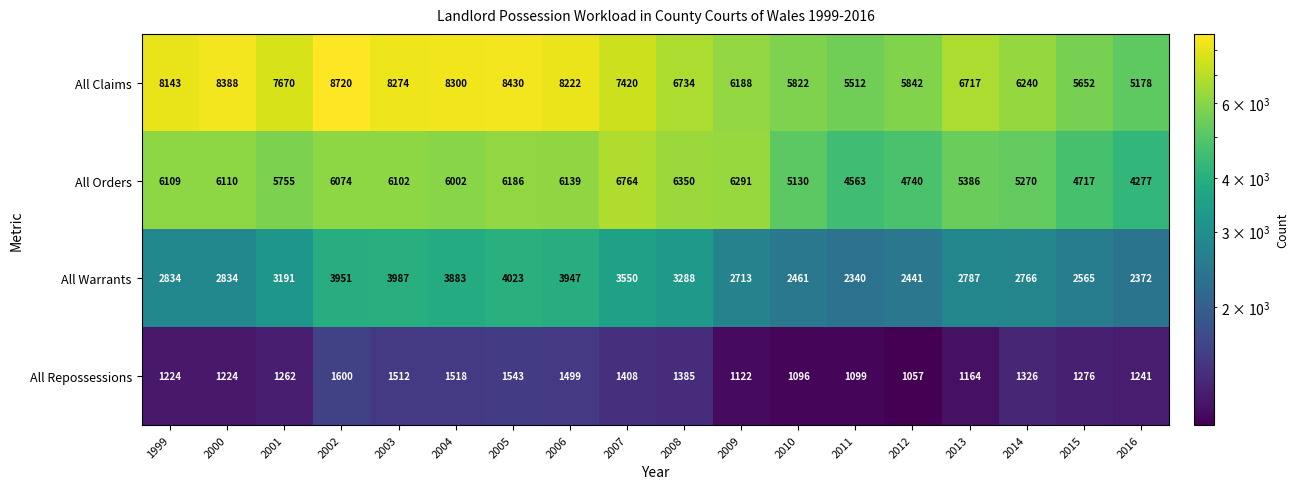

What is the difference between the second highest and minimum values in the All Orders series?

2073